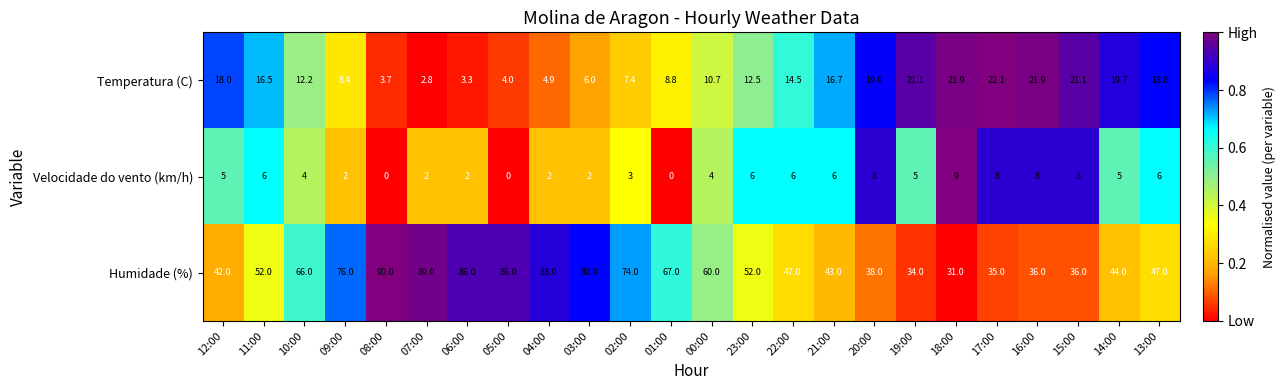

At how many categories does at least one series exceed 0?

24